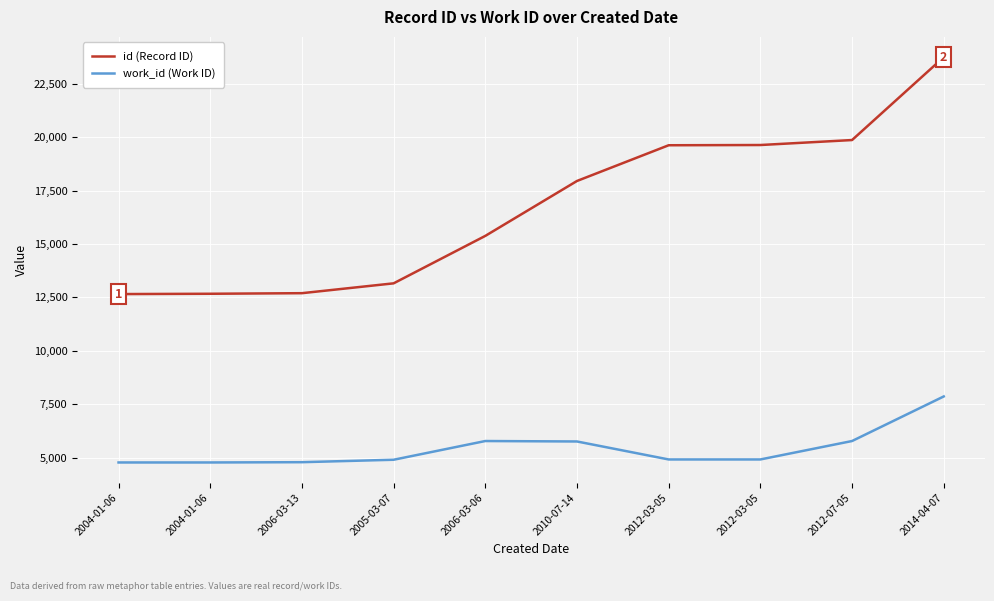

Reading right to left, what are all the values shown in this chart?

id (Record ID): 2014-04-07=23750	2012-07-05=19868	2012-03-05=19635	2012-03-05=19624	2010-07-14=17951	2006-03-06=15379	2005-03-07=13157	2006-03-13=12696	2004-01-06=12669	2004-01-06=12654
work_id (Work ID): 2014-04-07=7860	2012-07-05=5772	2012-03-05=4909	2012-03-05=4909	2010-07-14=5751	2006-03-06=5772	2005-03-07=4895	2006-03-13=4781	2004-01-06=4768	2004-01-06=4768